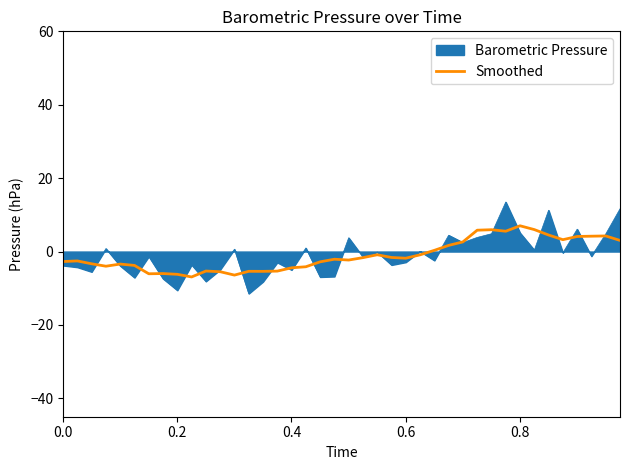

List the series in order of their peak value, lowest first.

Smoothed, Barometric Pressure